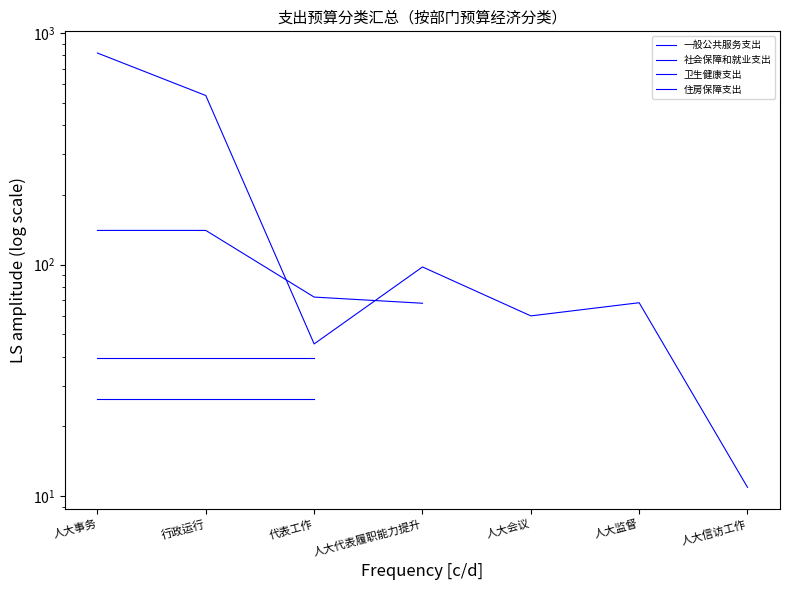

True or false: 社会保障和就业支出 and 卫生健康支出 intersect in this chart.

False